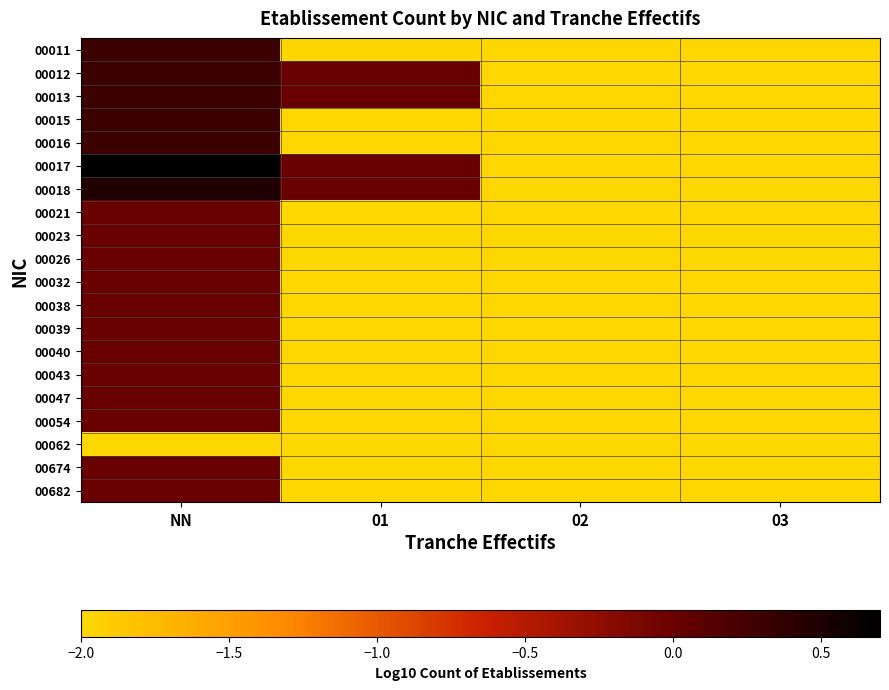

Reading left to right, extract all data points from this chart.

00011: NN=0.3	01=-2.0	02=-2.0	03=-2.0
00012: NN=0.3	01=0.0	02=-2.0	03=-2.0
00013: NN=0.3	01=0.0	02=-2.0	03=-2.0
00015: NN=0.3	01=-2.0	02=-2.0	03=-2.0
00016: NN=0.3	01=-2.0	02=-2.0	03=-2.0
00017: NN=0.7	01=0.0	02=-2.0	03=-2.0
00018: NN=0.5	01=0.0	02=-2.0	03=-2.0
00021: NN=0.0	01=-2.0	02=-2.0	03=-2.0
00023: NN=0.0	01=-2.0	02=-2.0	03=-2.0
00026: NN=0.0	01=-2.0	02=-2.0	03=-2.0
00032: NN=0.0	01=-2.0	02=-2.0	03=-2.0
00038: NN=0.0	01=-2.0	02=-2.0	03=-2.0
00039: NN=0.0	01=-2.0	02=-2.0	03=-2.0
00040: NN=0.0	01=-2.0	02=-2.0	03=-2.0
00043: NN=0.0	01=-2.0	02=-2.0	03=-2.0
00047: NN=0.0	01=-2.0	02=-2.0	03=-2.0
00054: NN=0.0	01=-2.0	02=-2.0	03=-2.0
00062: NN=-2.0	01=-2.0	02=-2.0	03=-2.0
00674: NN=0.0	01=-2.0	02=-2.0	03=-2.0
00682: NN=0.0	01=-2.0	02=-2.0	03=-2.0